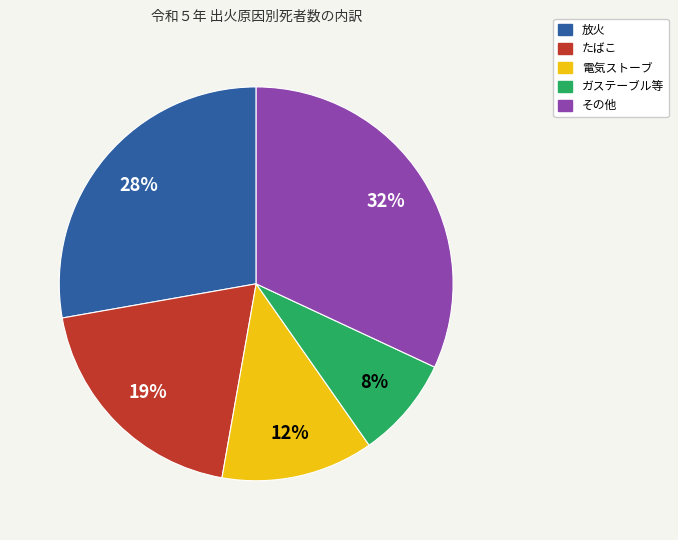

To the nearest percent, what percentage of the pie is たばこ?

19%